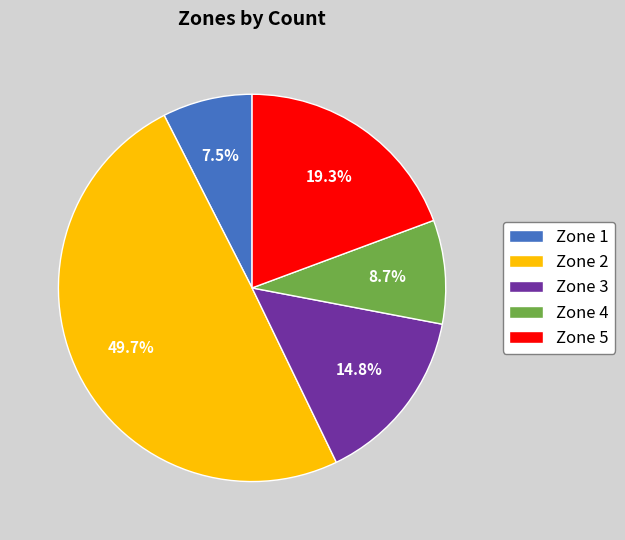

Rank the categories by value from highest to lowest.

Zone 2, Zone 5, Zone 3, Zone 4, Zone 1